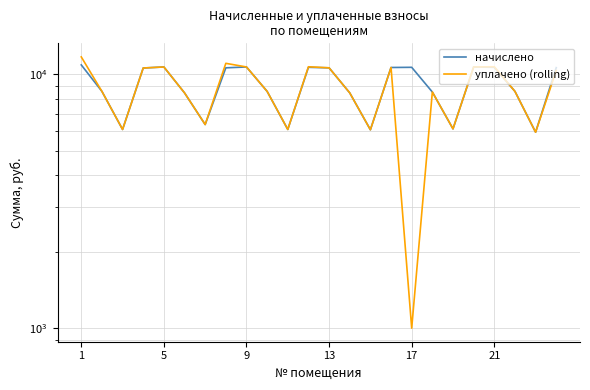

The уплачено (rolling) series shows 10681.2 at 9. True or false?

True